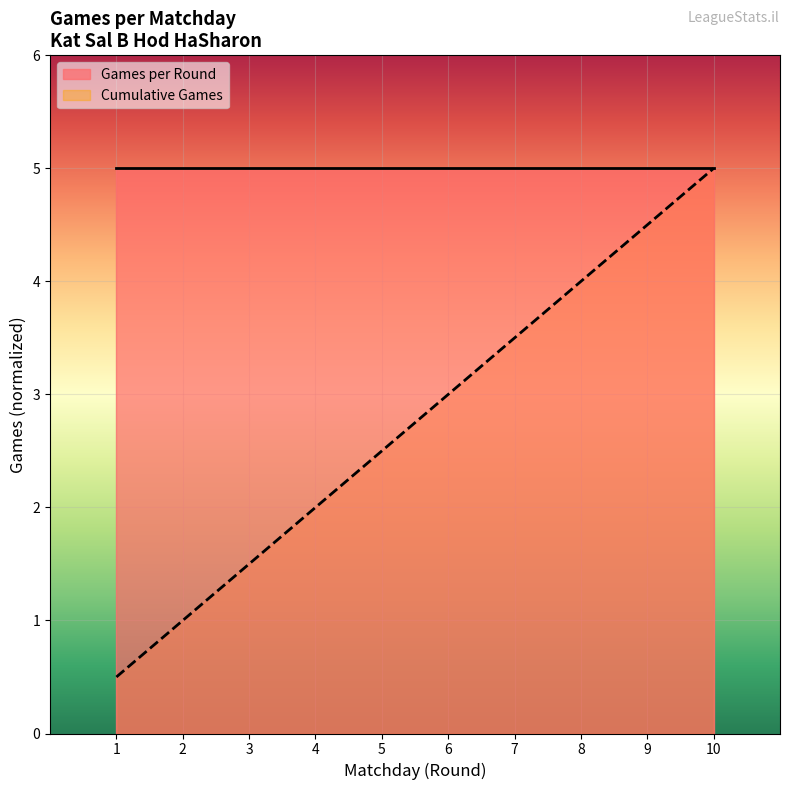

Count the number of categories in the chart.

10